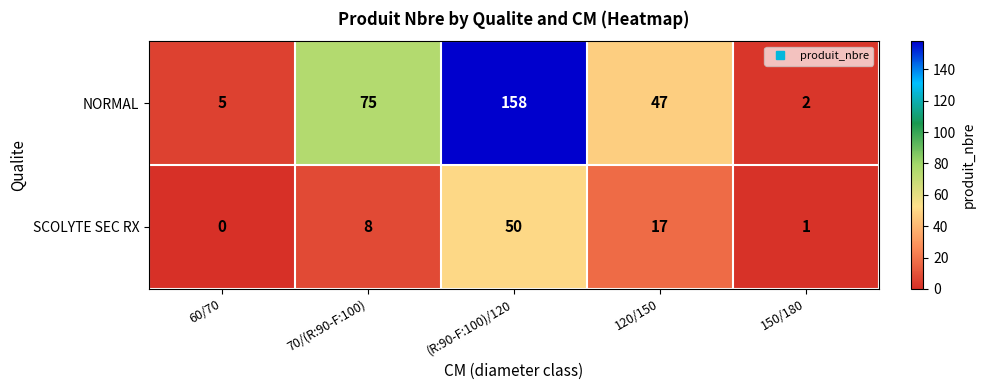

At which label does NORMAL first exceed 47?

70/(R:90-F:100)